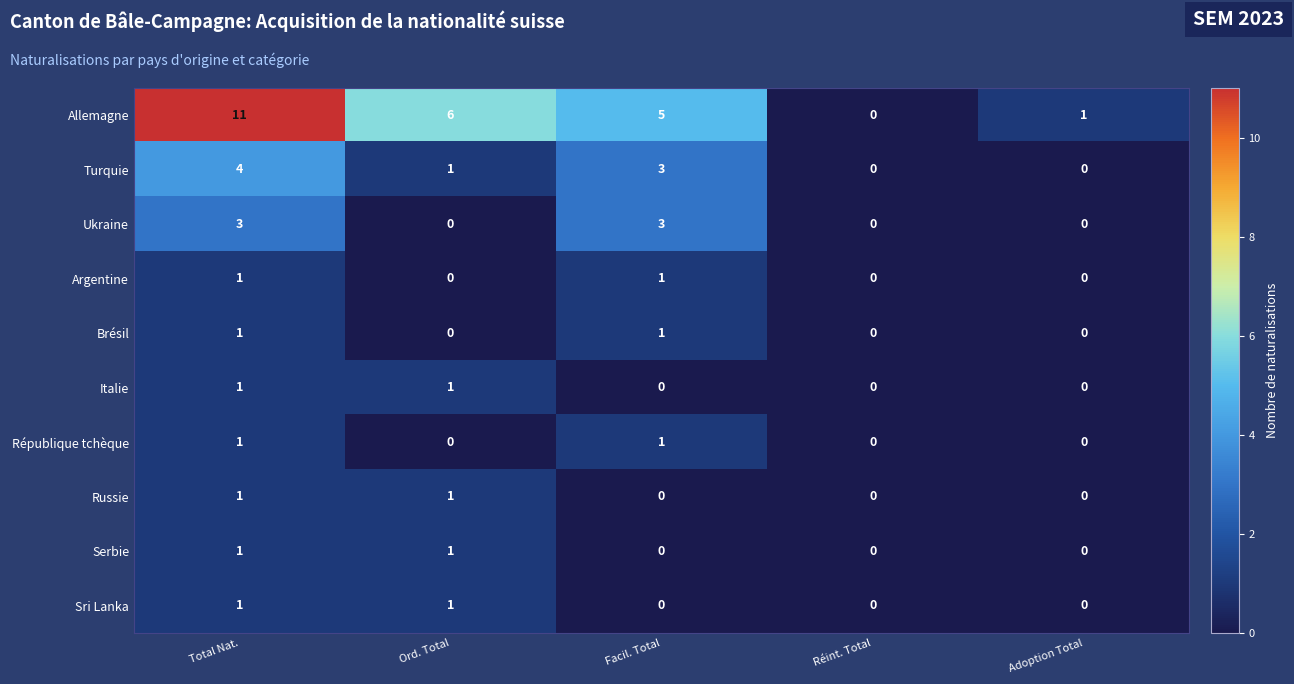

What is the difference between the highest and lowest values at Total Nat.?

10